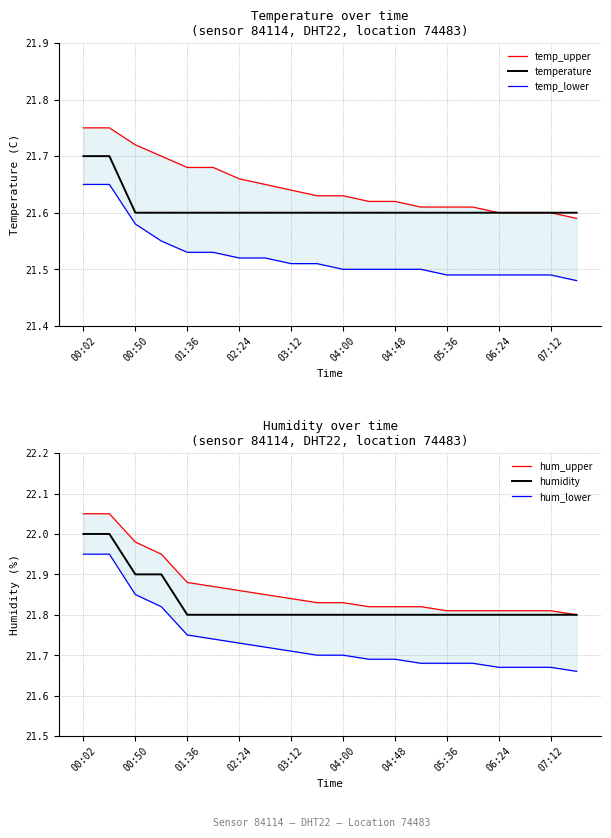

Is it true that humidity equals 21.8 at 02:24?

True